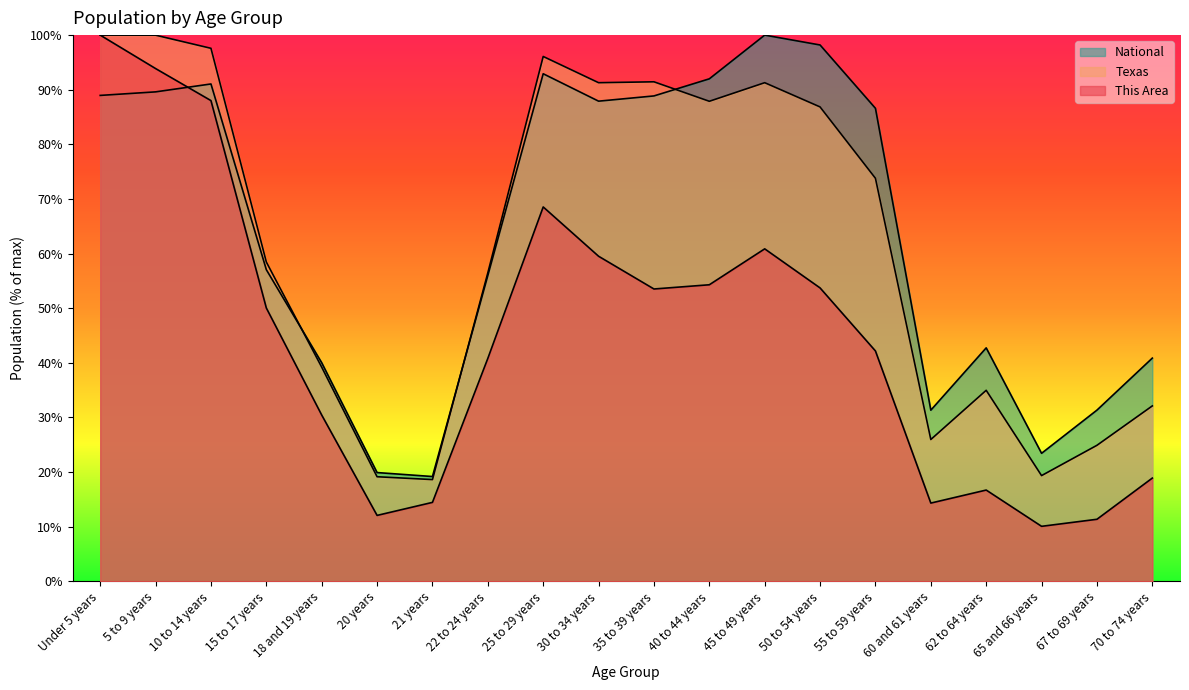

What is the sum of the National values at 55 to 59 years and Under 5 years?

175.6